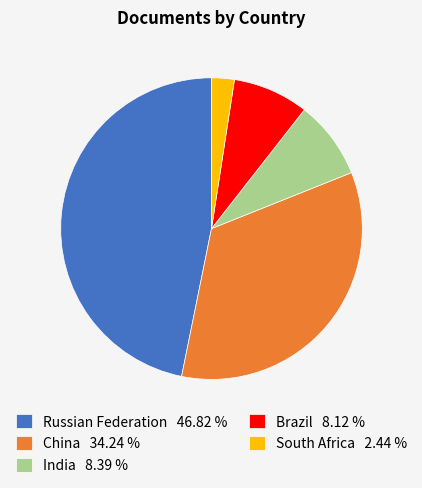

What is the ratio of the value at India to the value at South Africa?

3.4